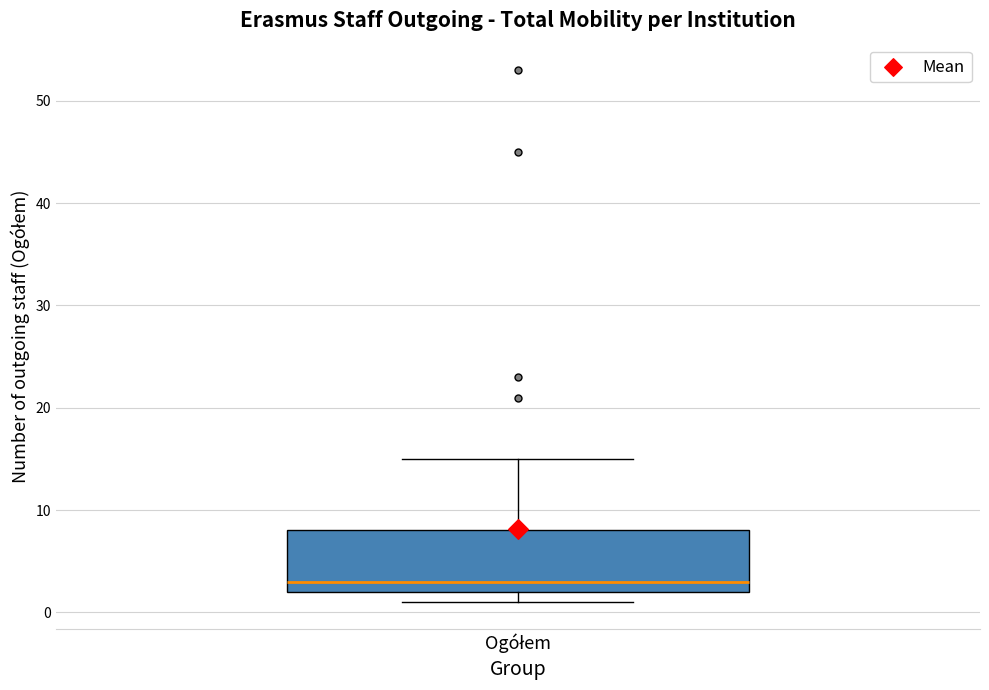

Read this box plot against the y-axis: the position of the median line, the range covered by the box, and the ends of both whiskers. The values are not printed on the chart, so give them approximately, as read against the axis.

median 3, box 2 to 8, whiskers 1 to 15